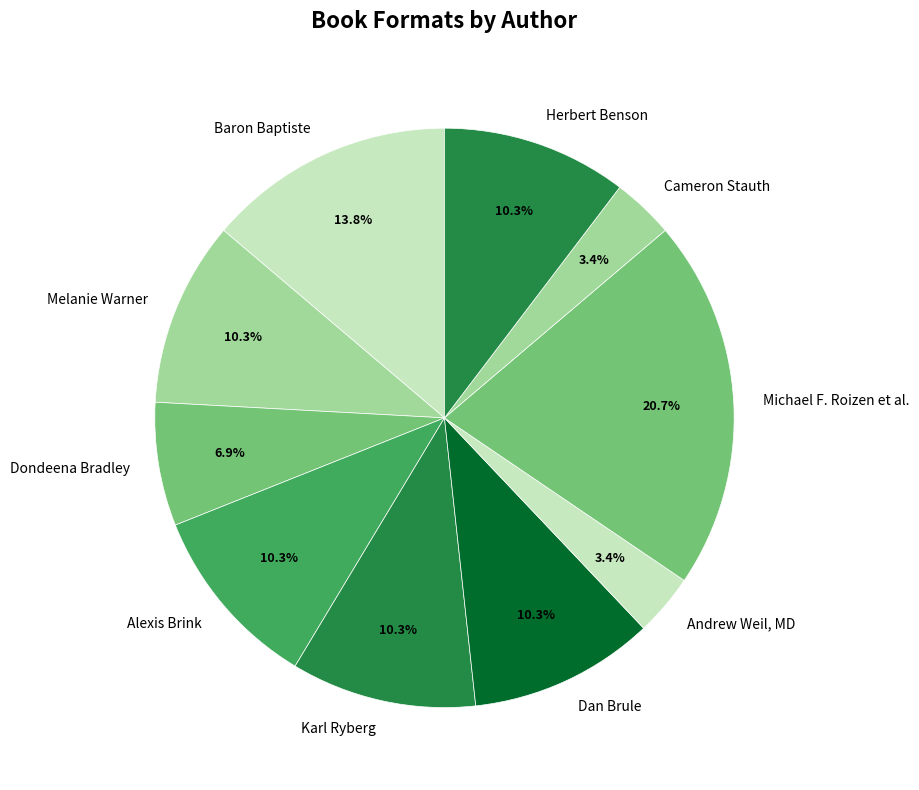

Combined, do Herbert Benson and Melanie Warner account for over 50%?

No